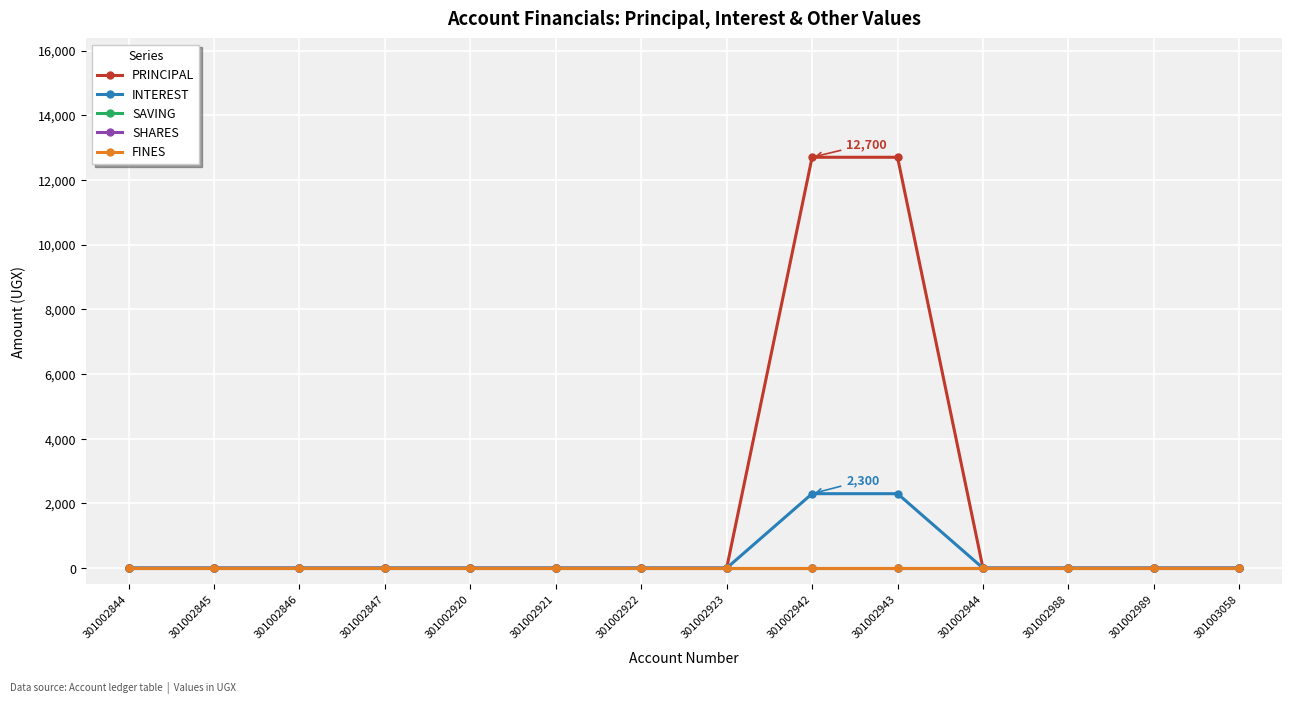

True or false: SAVING and PRINCIPAL cross at least once.

False